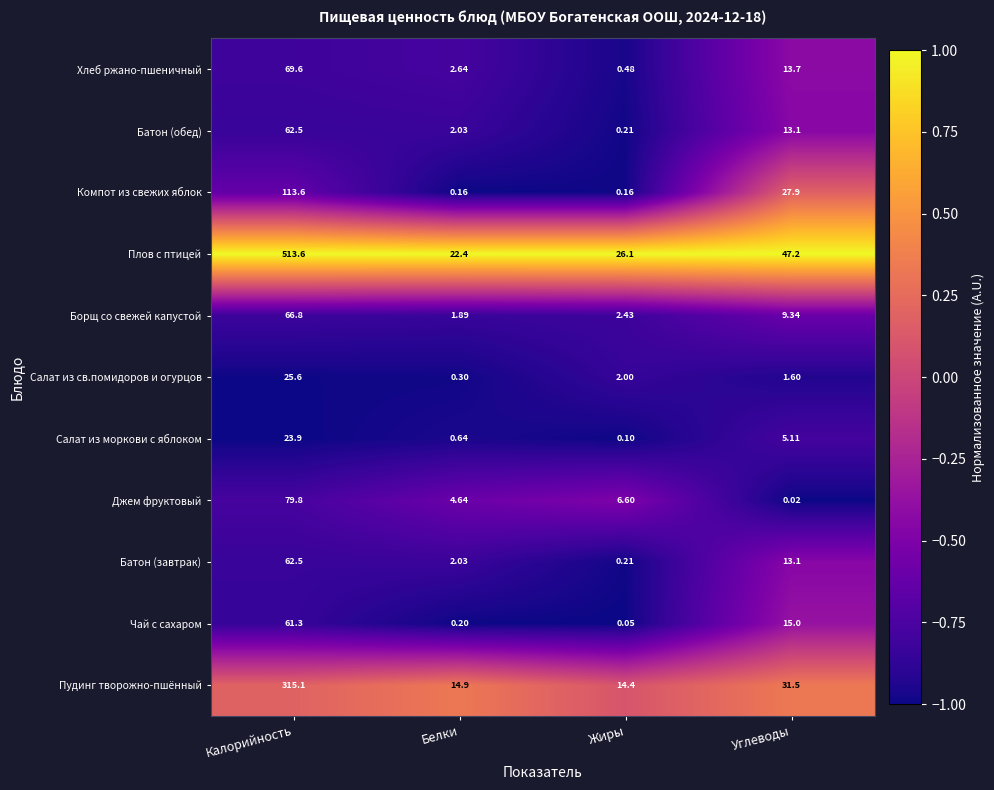

Which series has the largest range (max minus min)?

Плов с птицей